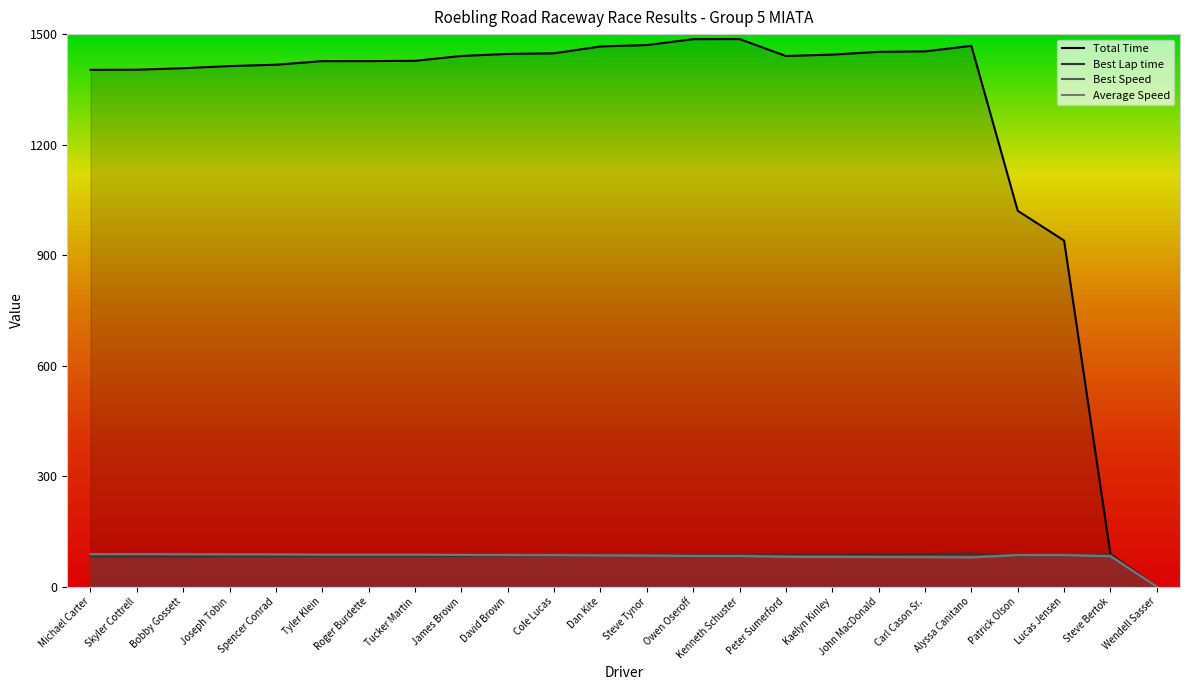

What position from the right is Tyler Klein?

19